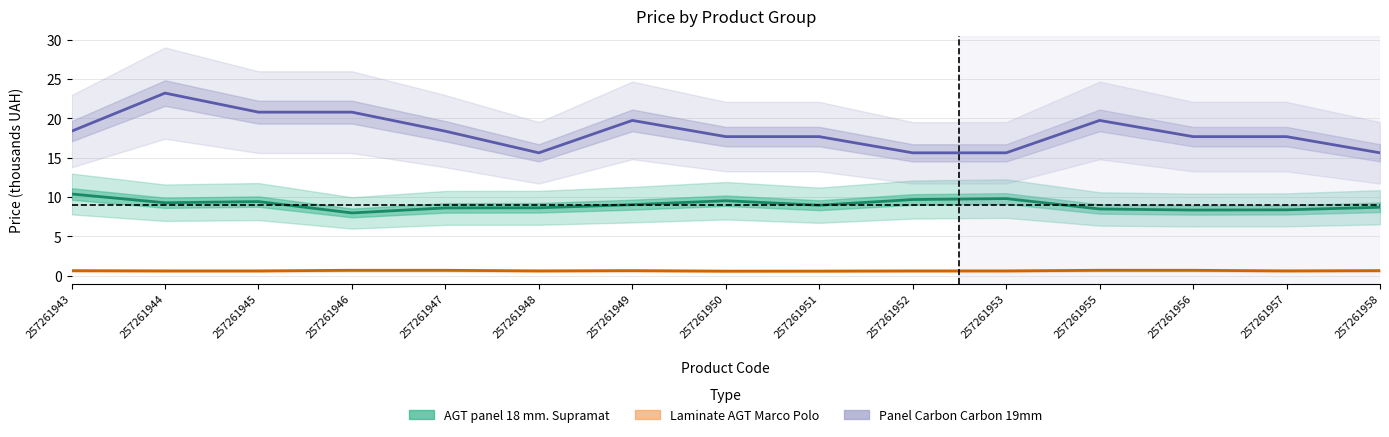

How many data points in Panel Carbon Carbon 19mm are above 17?

11